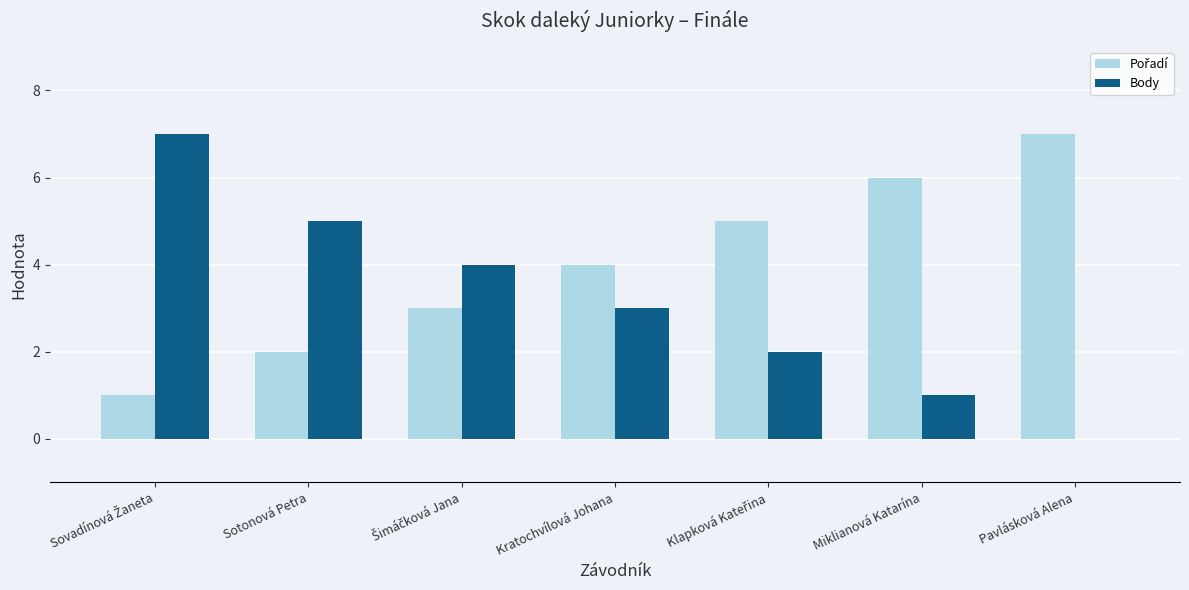

How many distinct data groups are displayed?

2